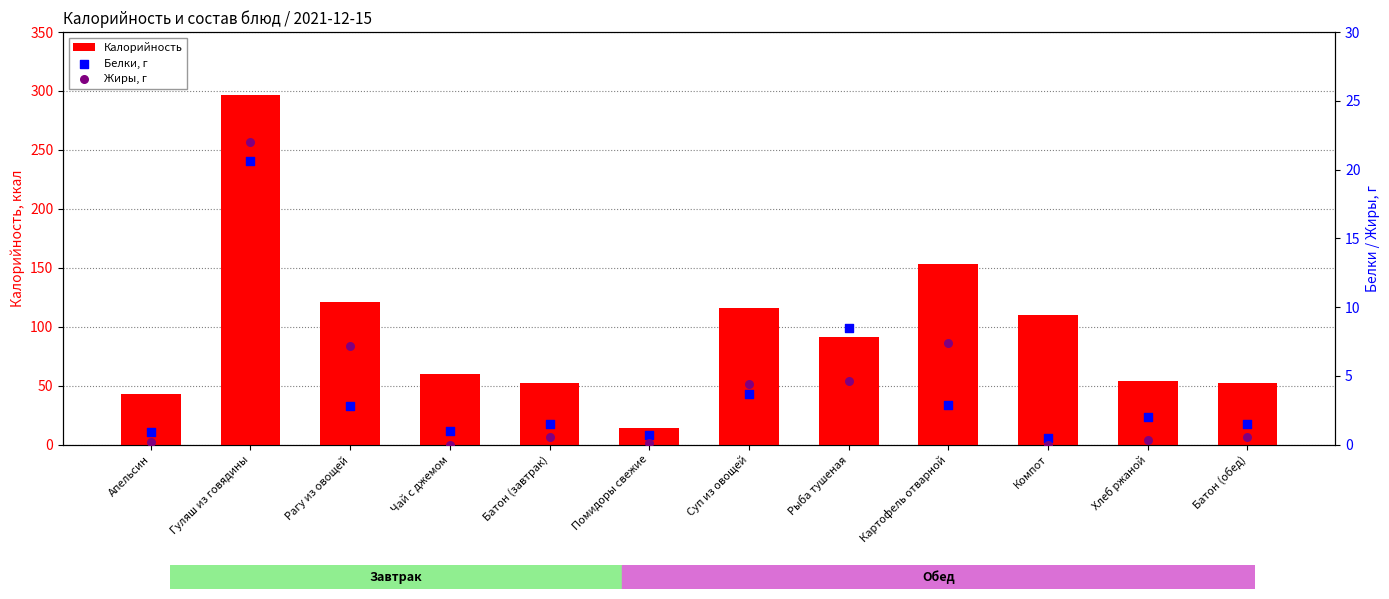

At which category is the sum across all series the highest?

Гуляш из говядины